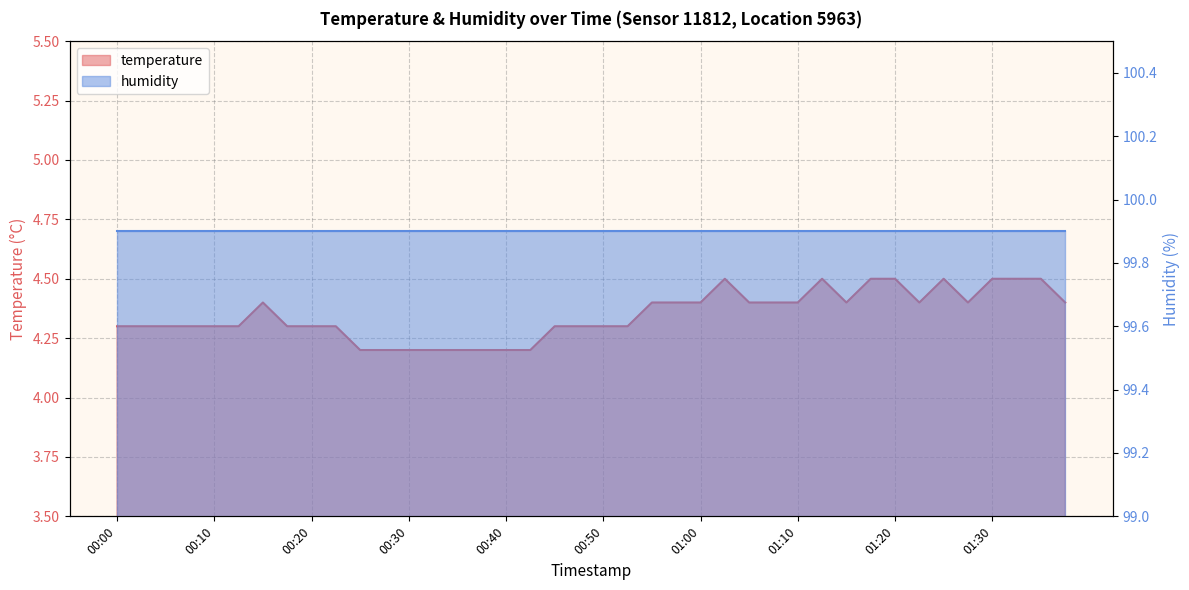

Count the values in the range 4 to 5.

40